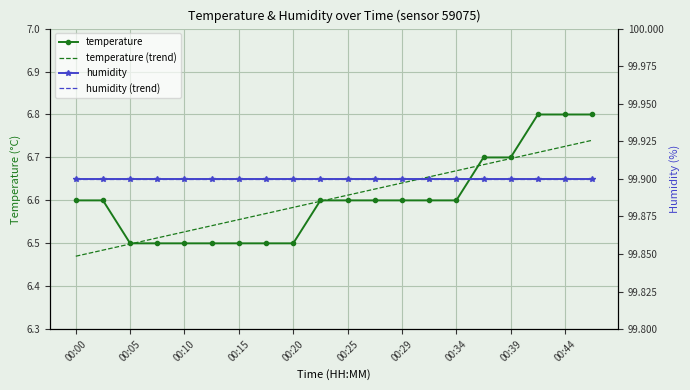

Which category has the lowest value in the temperature (trend) series?

00:00